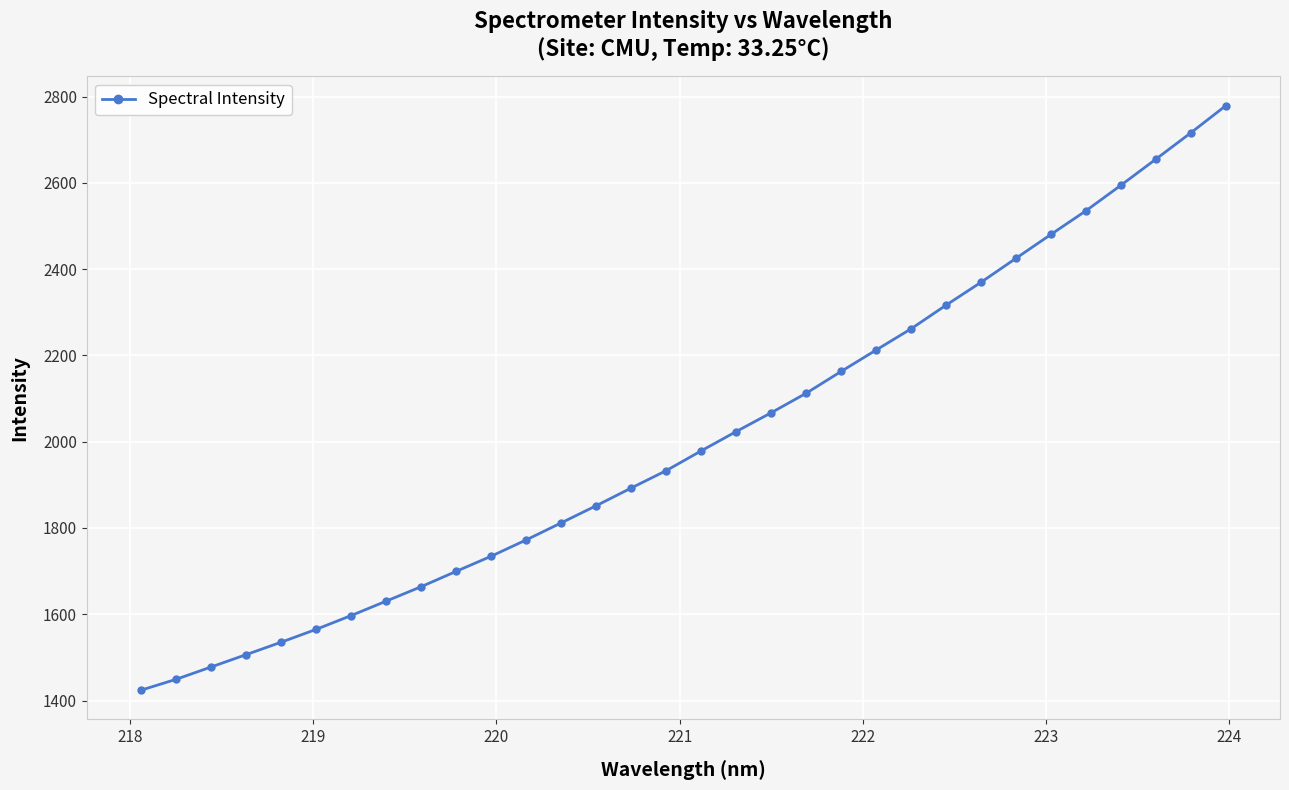

What is the minimum value shown in the chart?

1423.9